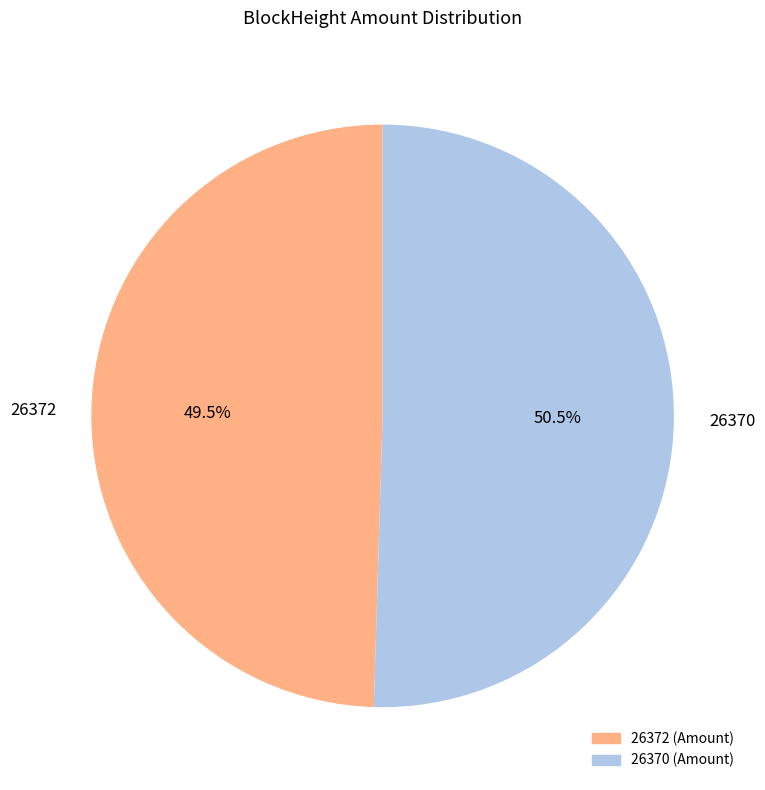

Is 26370 the majority of the pie?

Yes